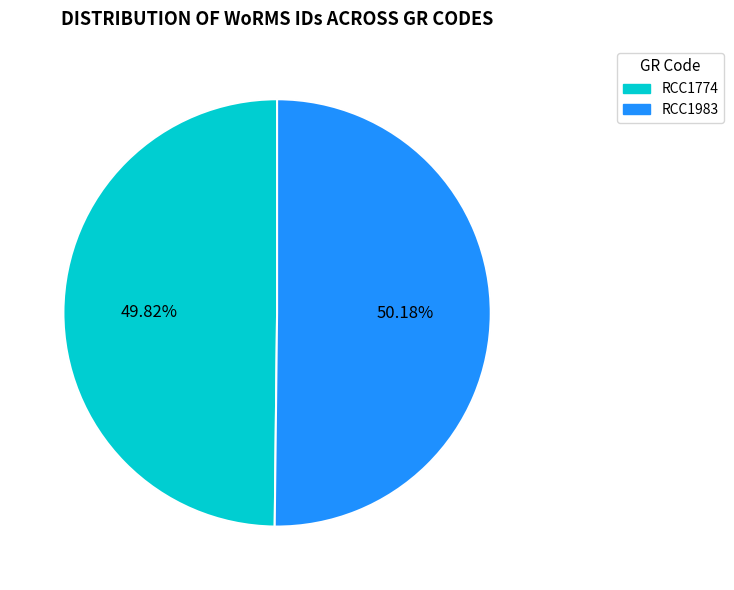

The RCC1774 slice represents 38% of the pie. True or false?

False